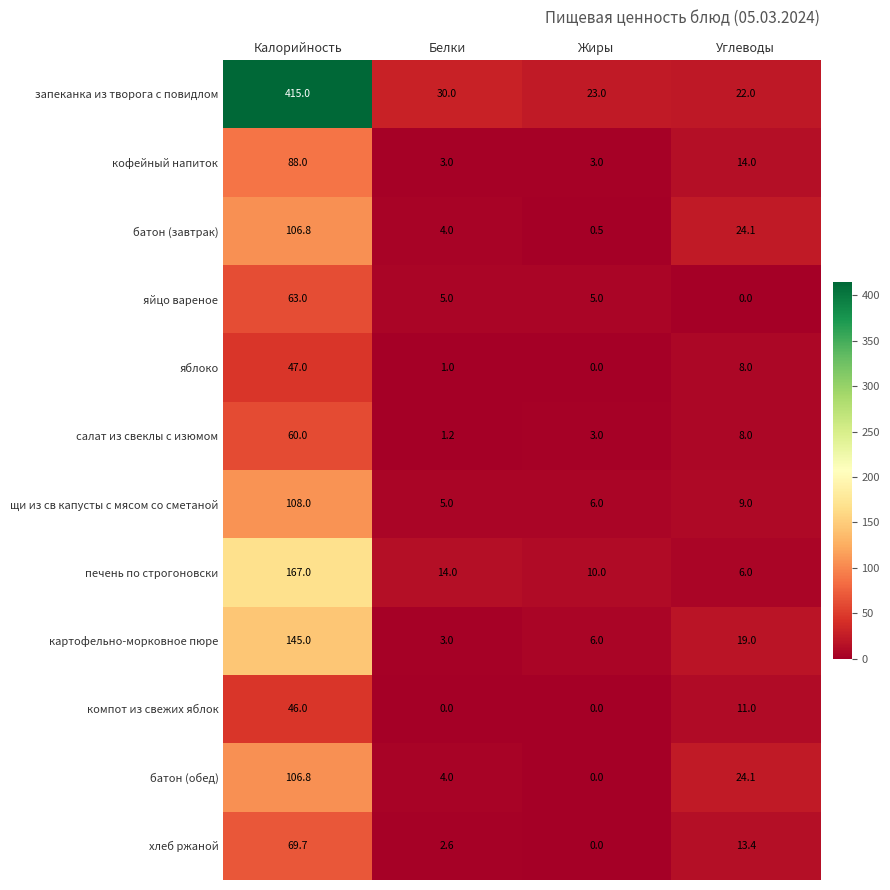

Which series has the largest total across all categories?

запеканка из творога с повидлом